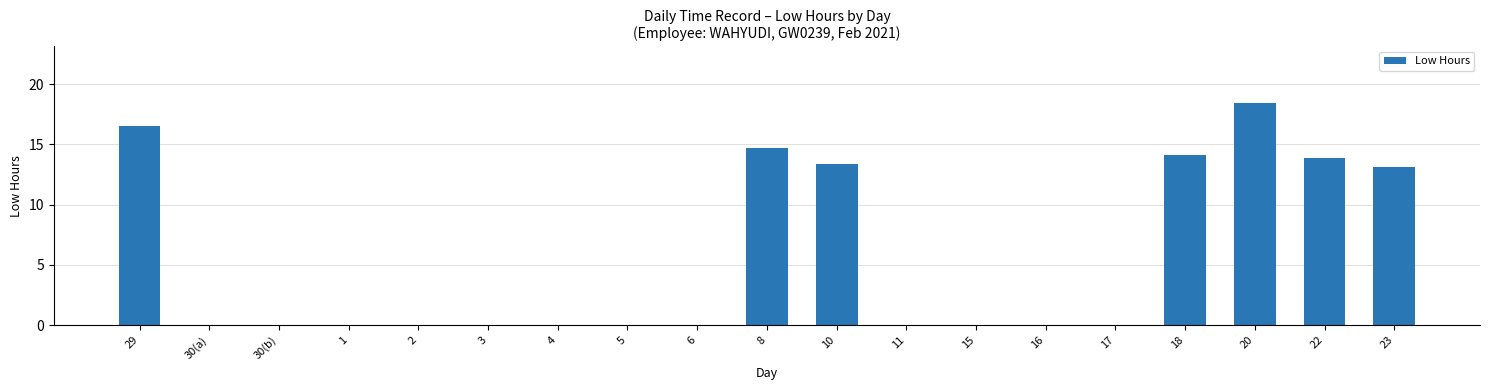

Which category has the highest value across all series?

20